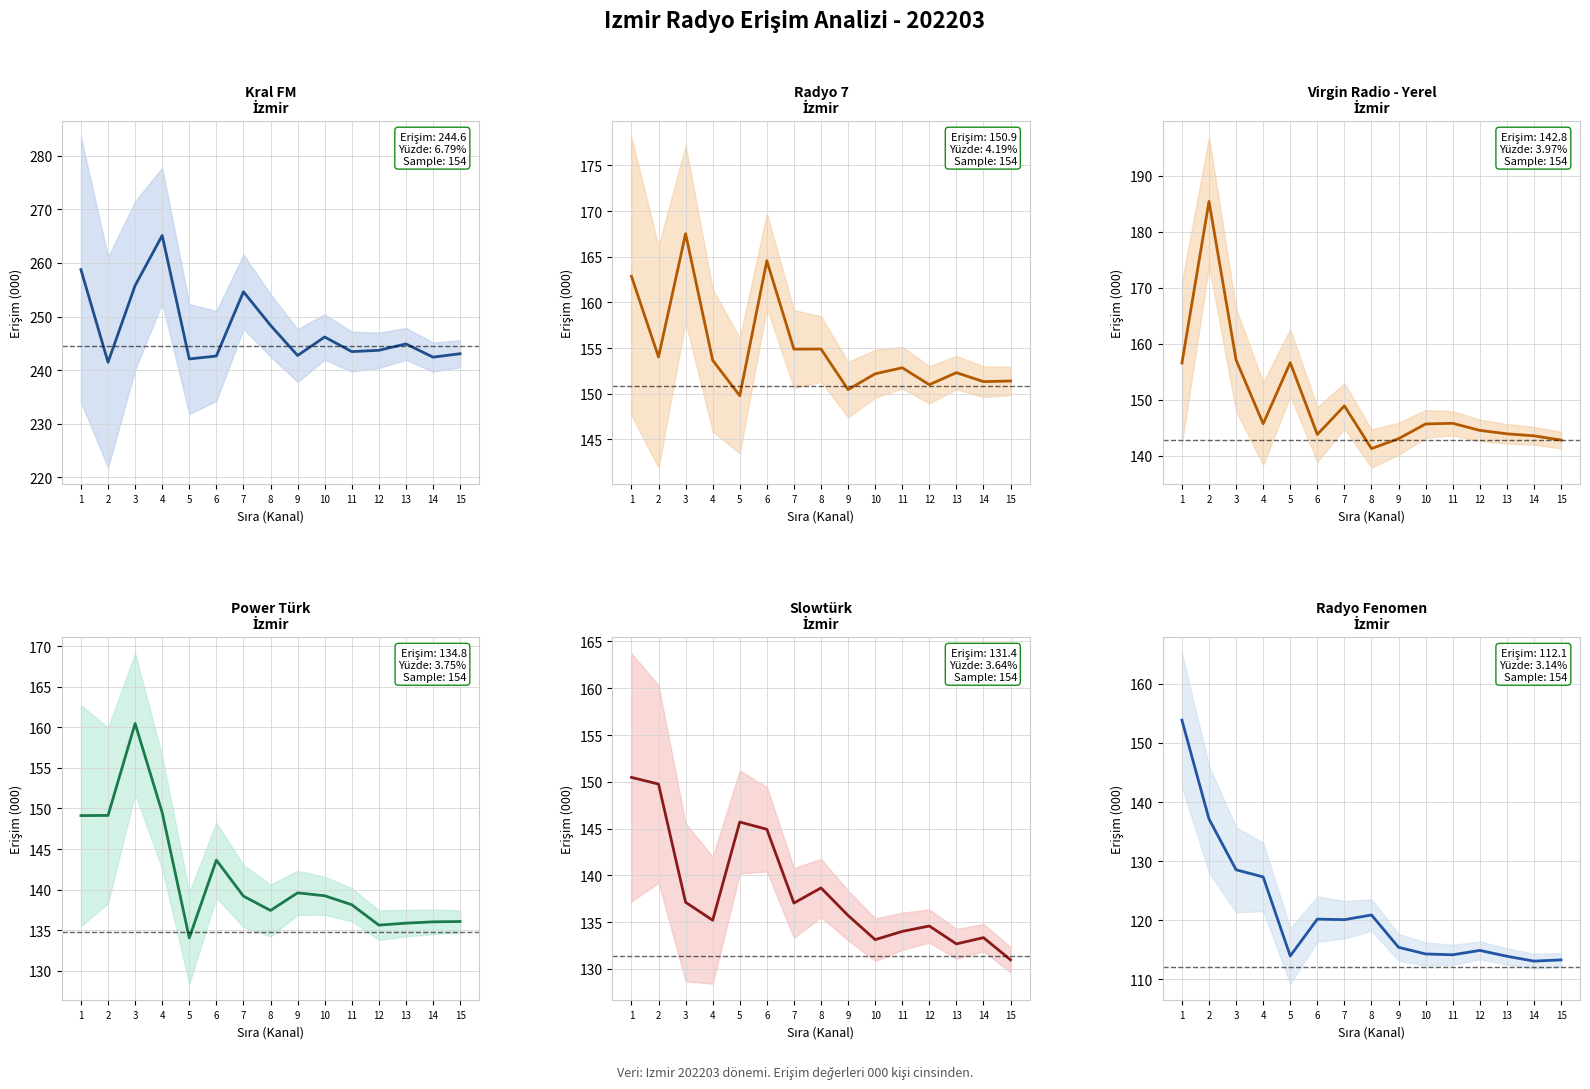

The value of Radyo Fenomen at 11 is 114.1. True or false?

True